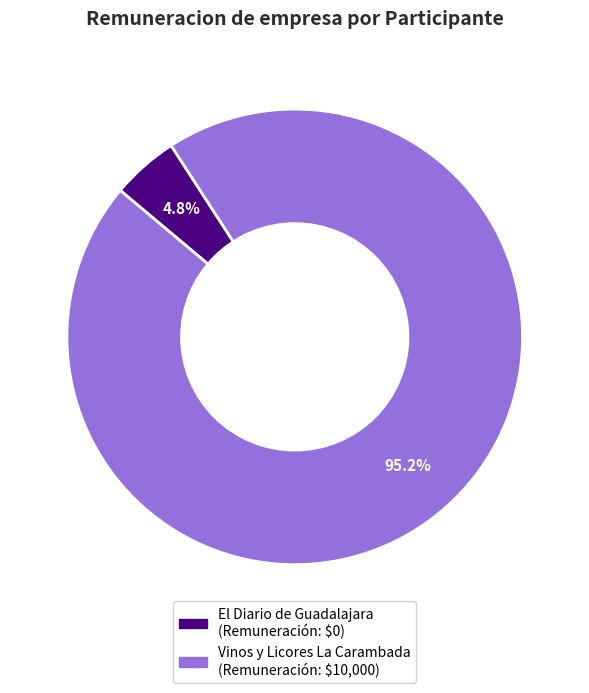

Is the sum of Vinos y Licores La Carambada and El Diario de Guadalajara greater than half?

Yes